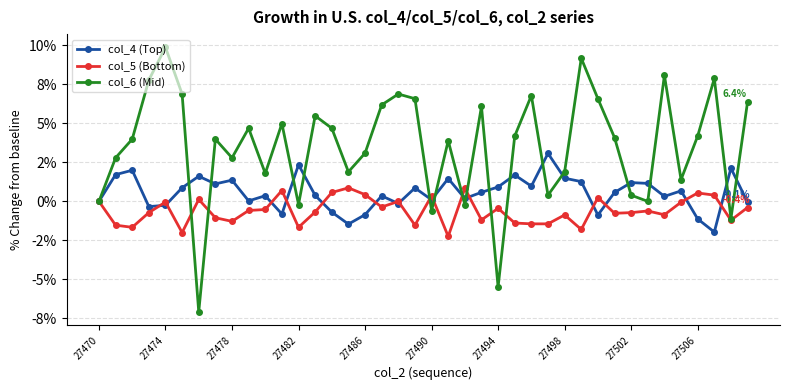

In col_5 (Bottom), how many points are higher than both neighbors (excluding endpoints)?

12